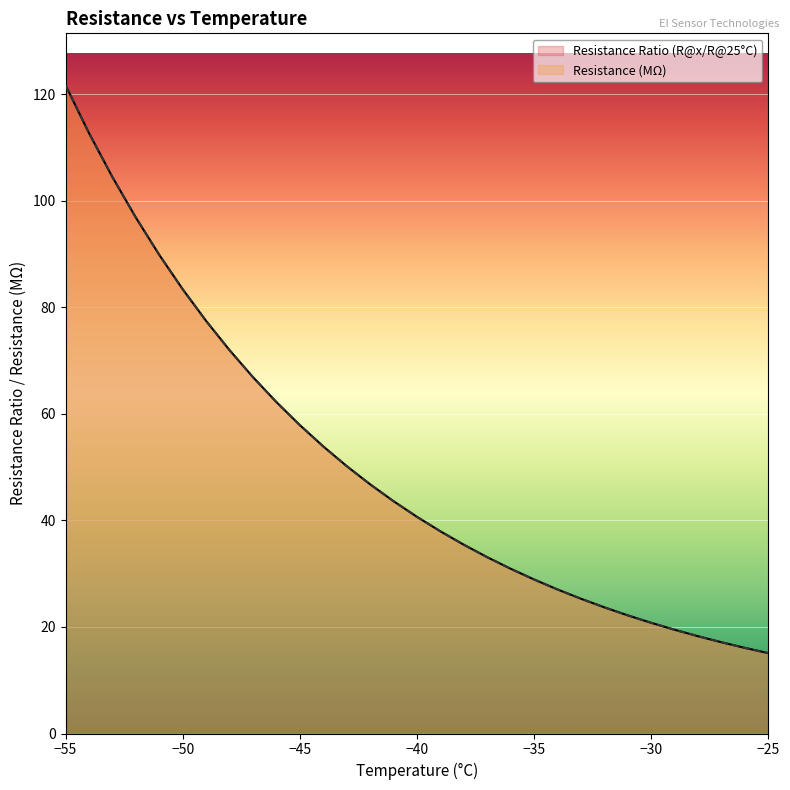

What is the sum of all Resistance (MΩ) values?

1552.4